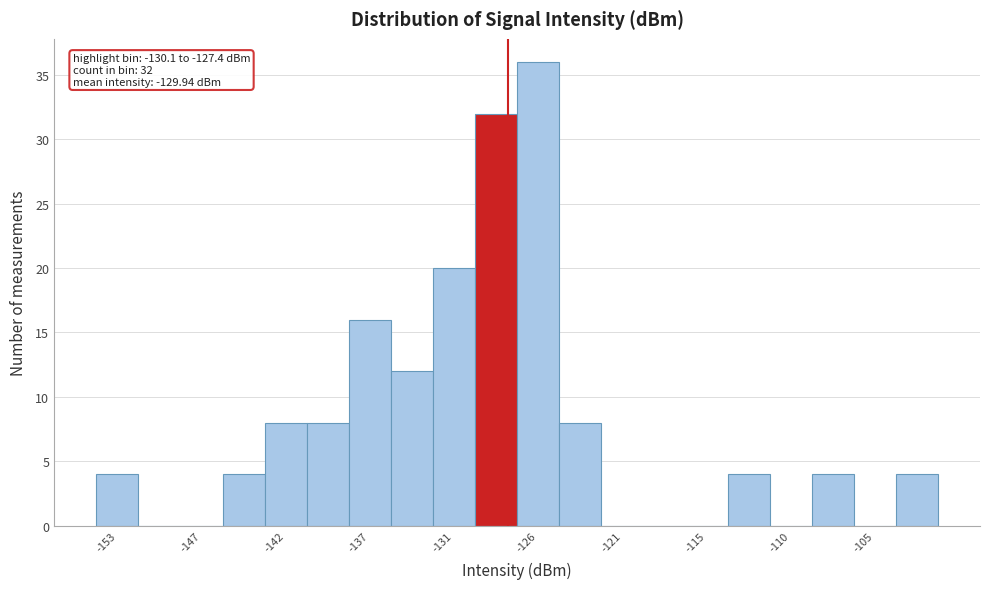

Around what value on the x-axis is the tallest bar? Give the approximate position of its centre, as read against the axis.

-126